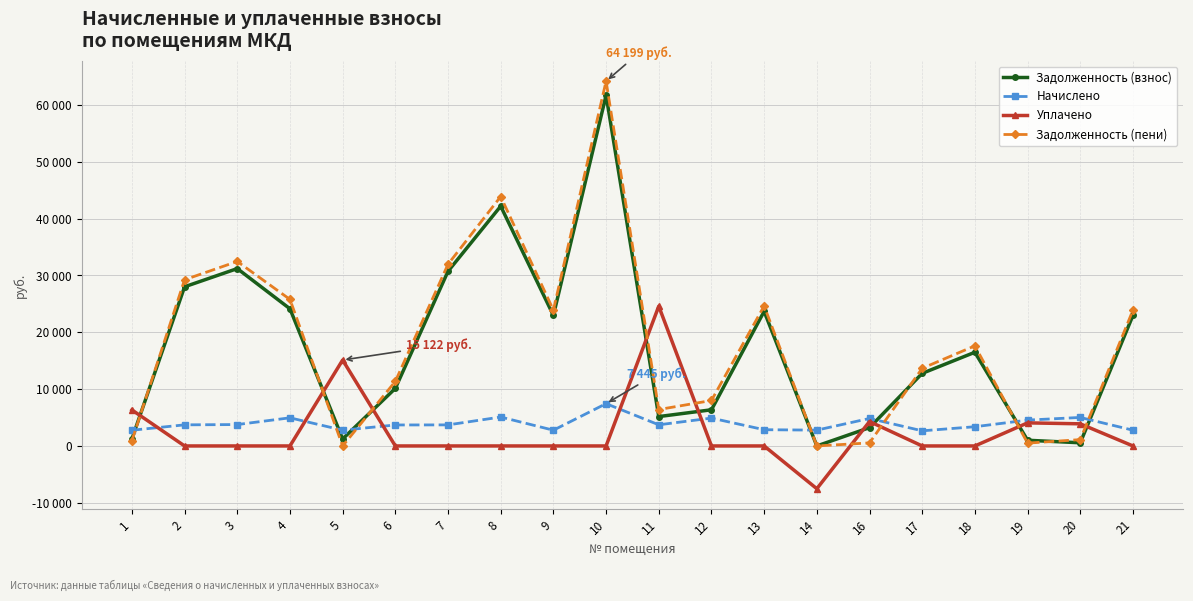

What is the average value of the Задолженность (взнос) series?

17293.3